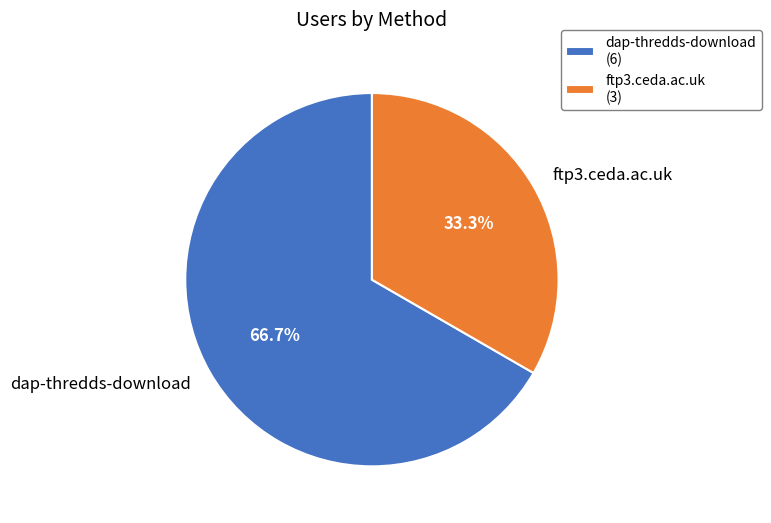

How many segments does this pie chart have?

2